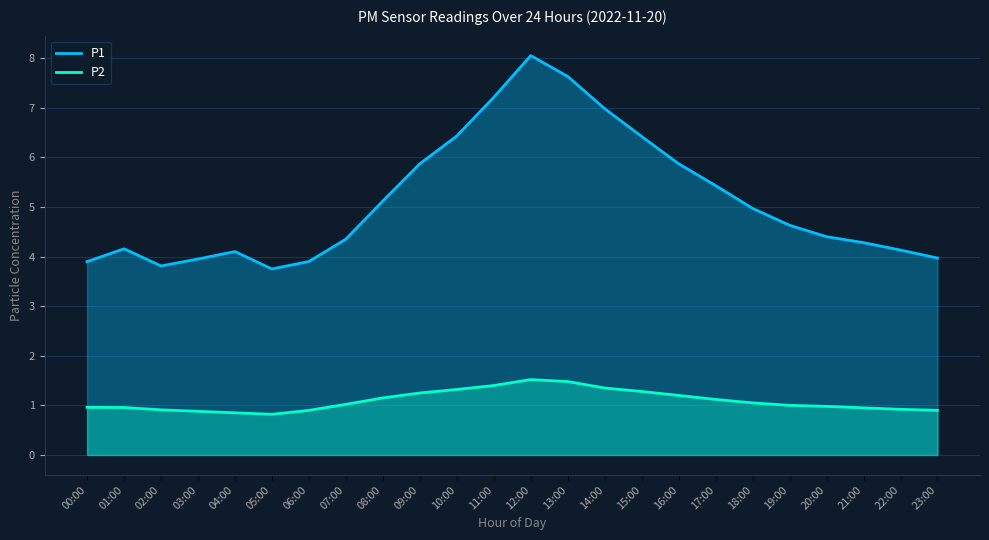

True or false: P1 and P2 intersect in this chart.

False